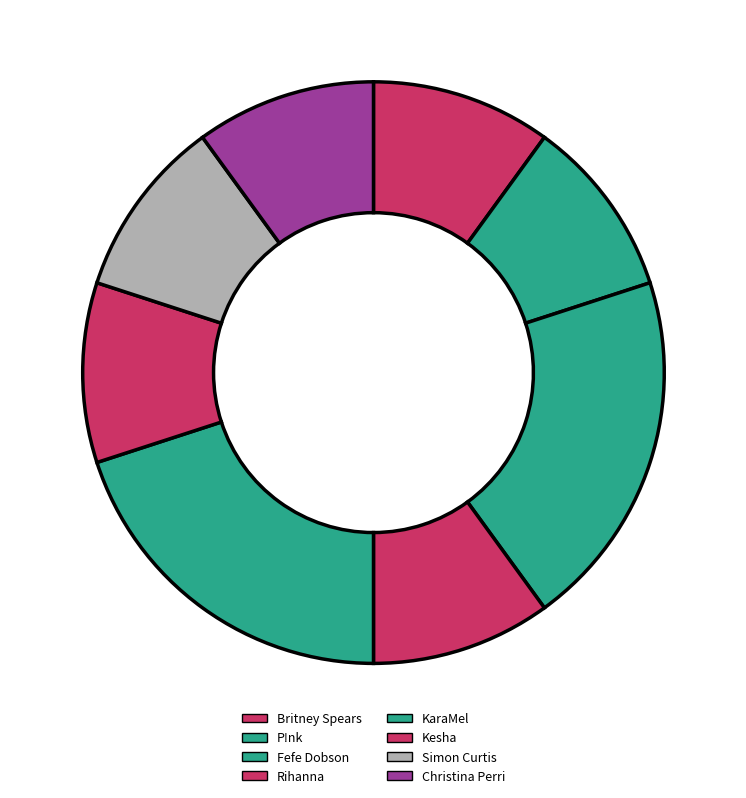

Combined, do Simon Curtis and Fefe Dobson account for over 50%?

No